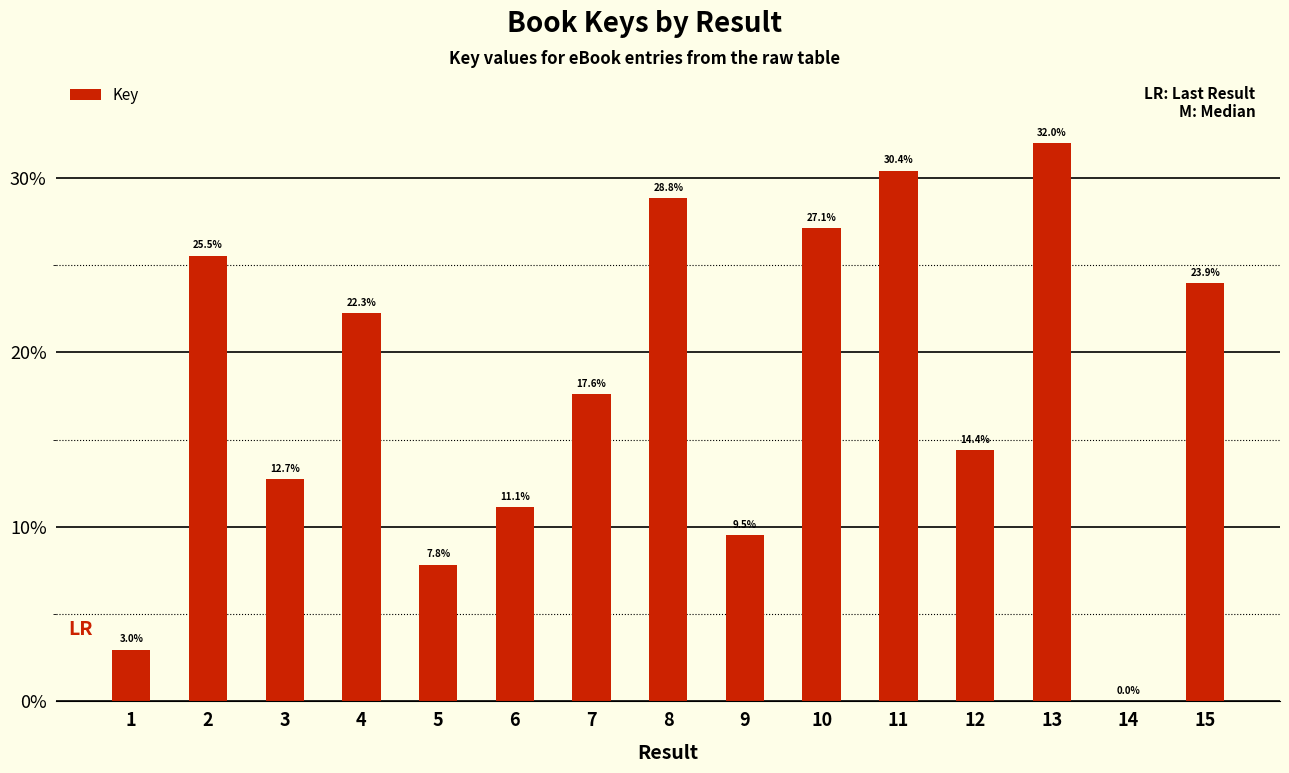

Where is the data nearest to the value 16?

12